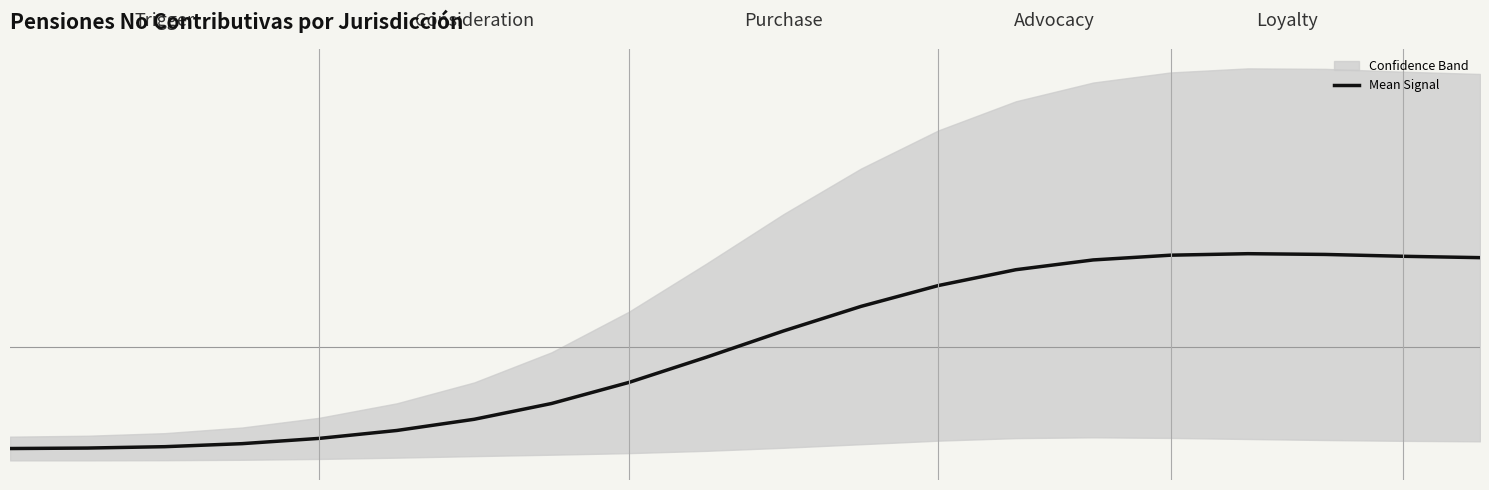

True or false: the data has more than 2 interior local peaks.

False